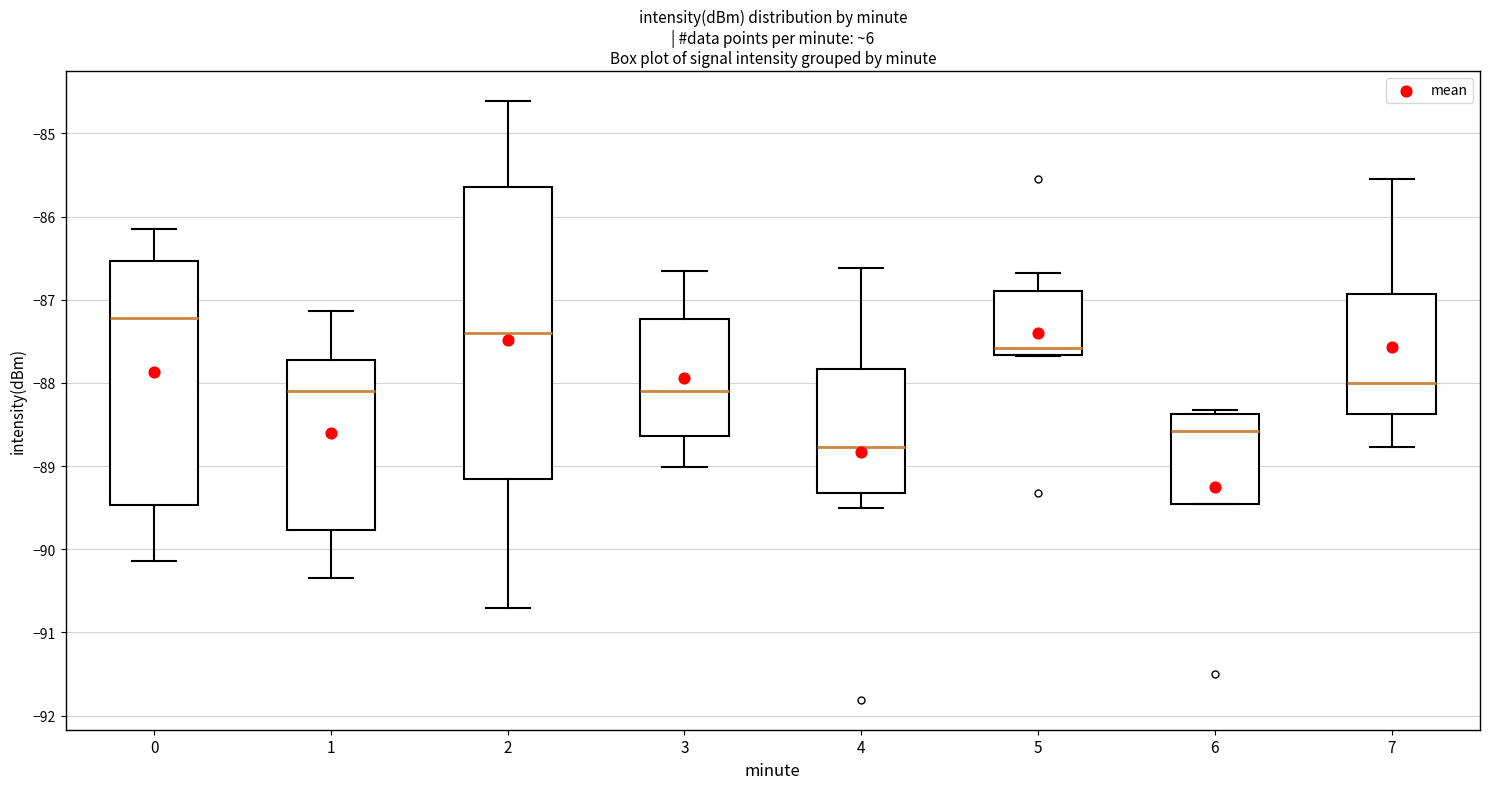

Which box's median line is the lowest?

4